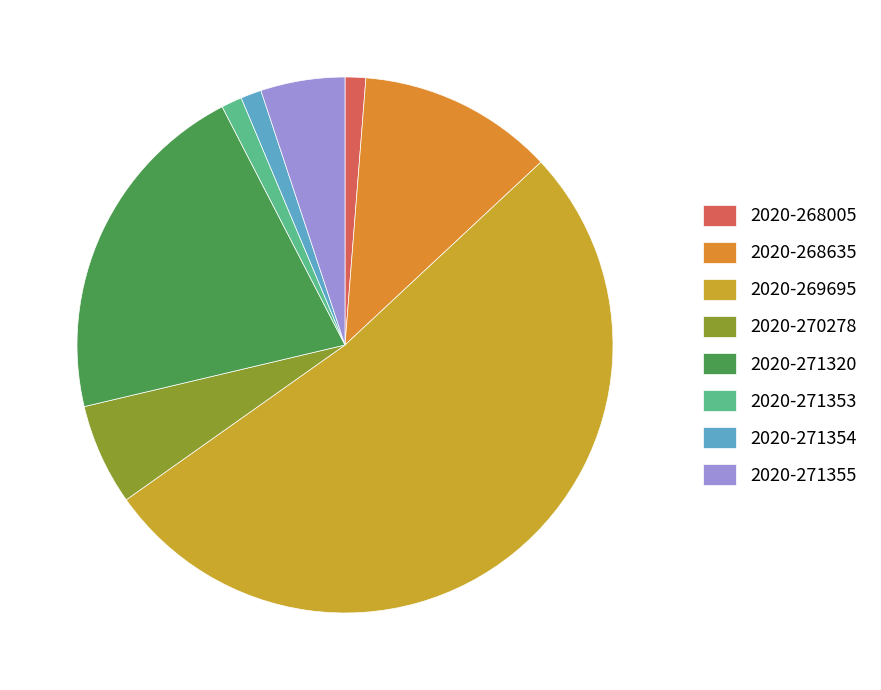

What is the change in value from 2020-269695 to 2020-271320?

-28451